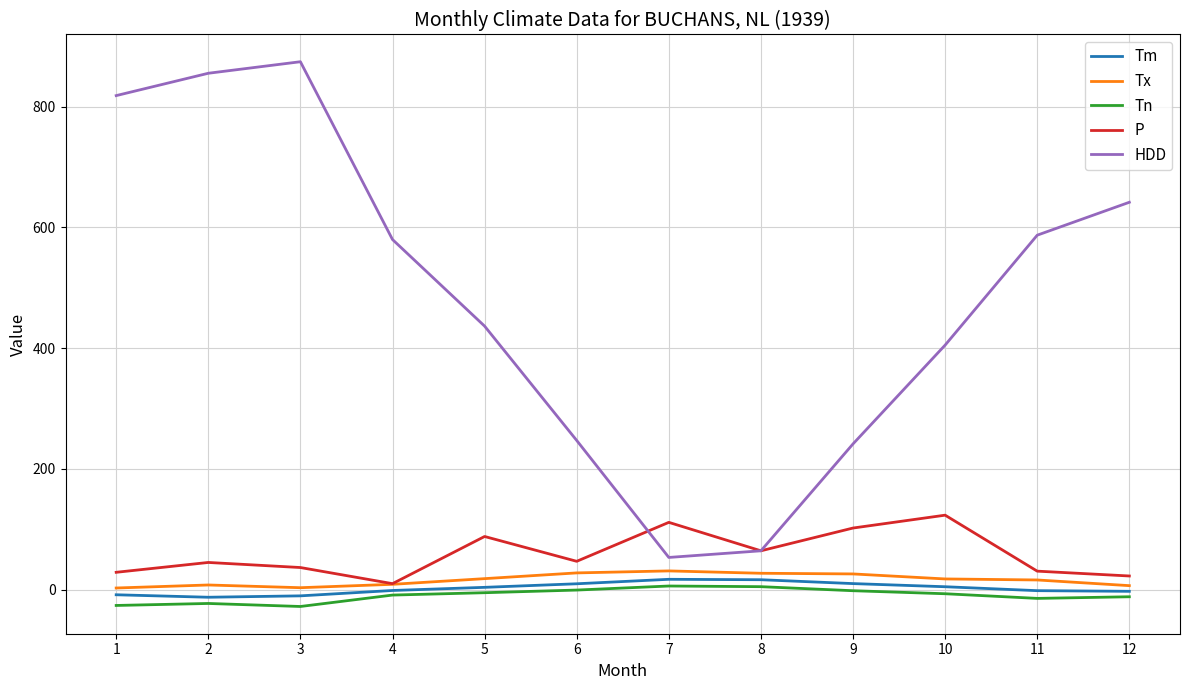

What is the highest value of the P series?

123.4